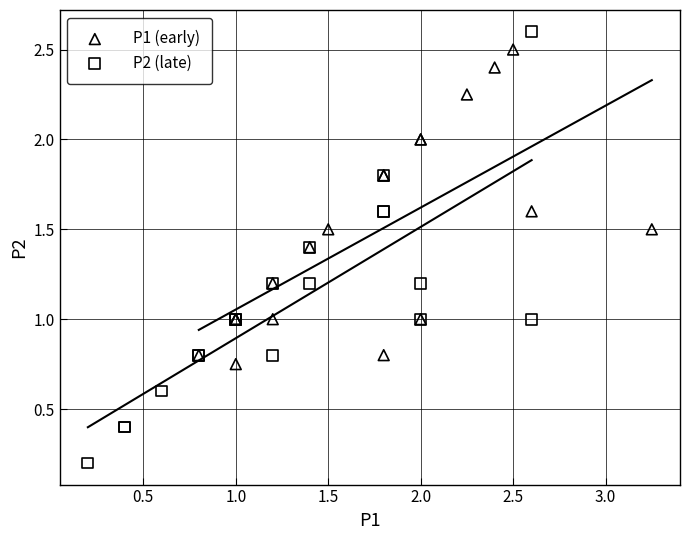

Which series has the largest Y range (max minus min)?

P2 (late)